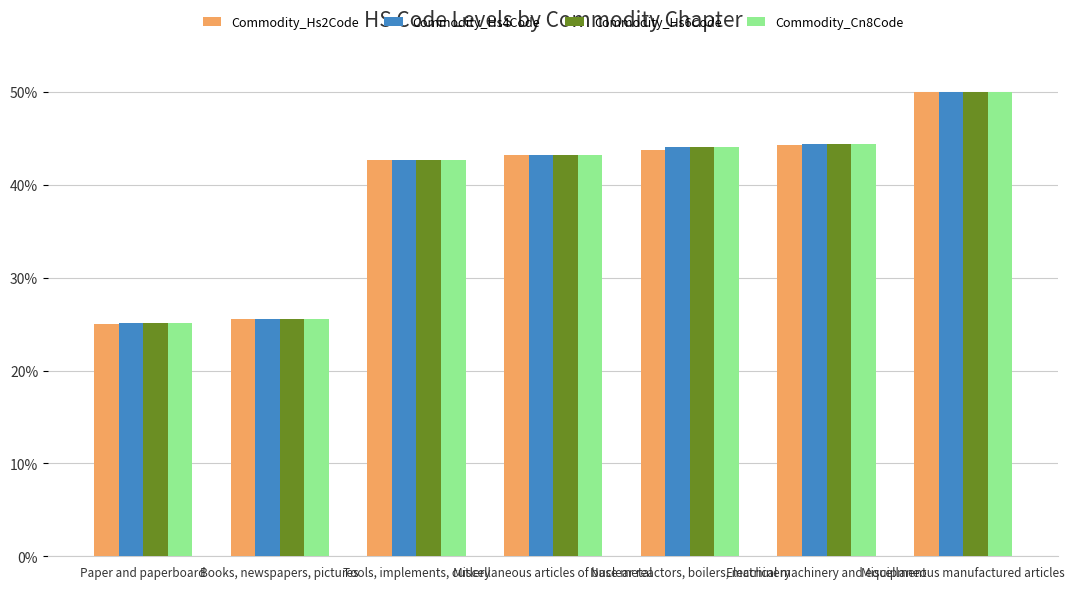

What is the smallest value displayed?

25.0